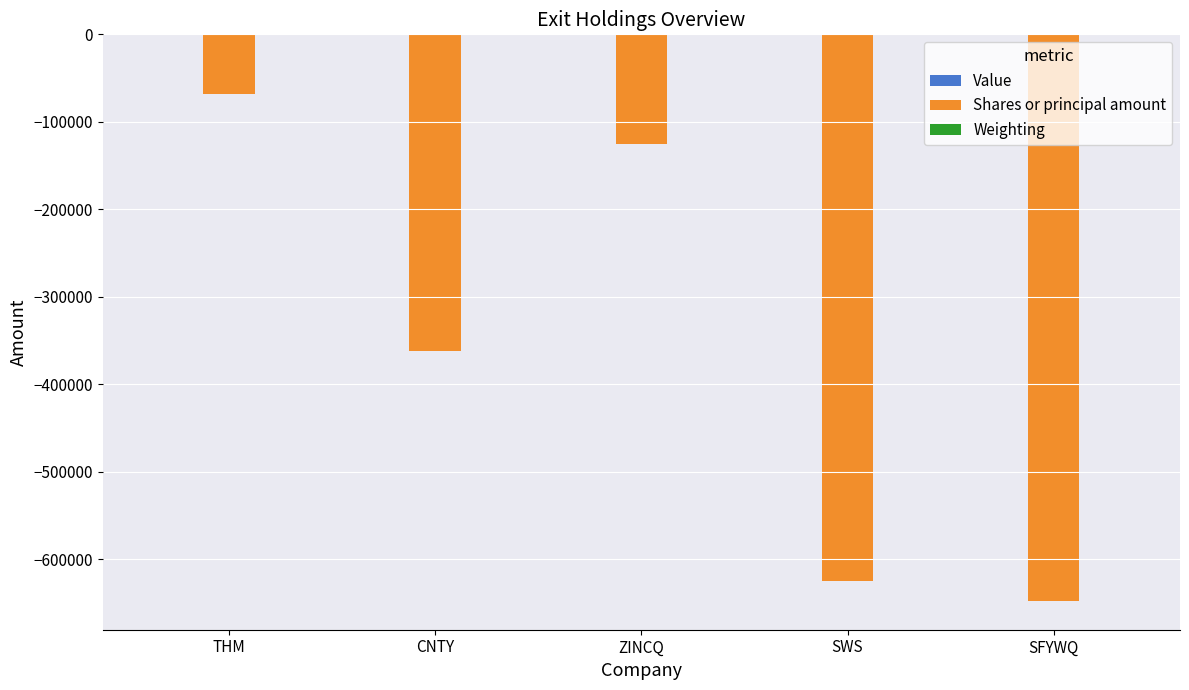

What is the spread (max minus min) of values at SFYWQ?

647954.5